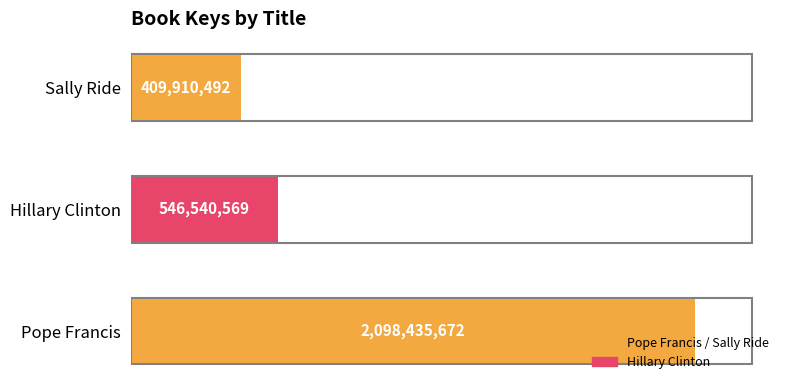

Rank the categories by value from lowest to highest.

Sally Ride, Hillary Clinton, Pope Francis